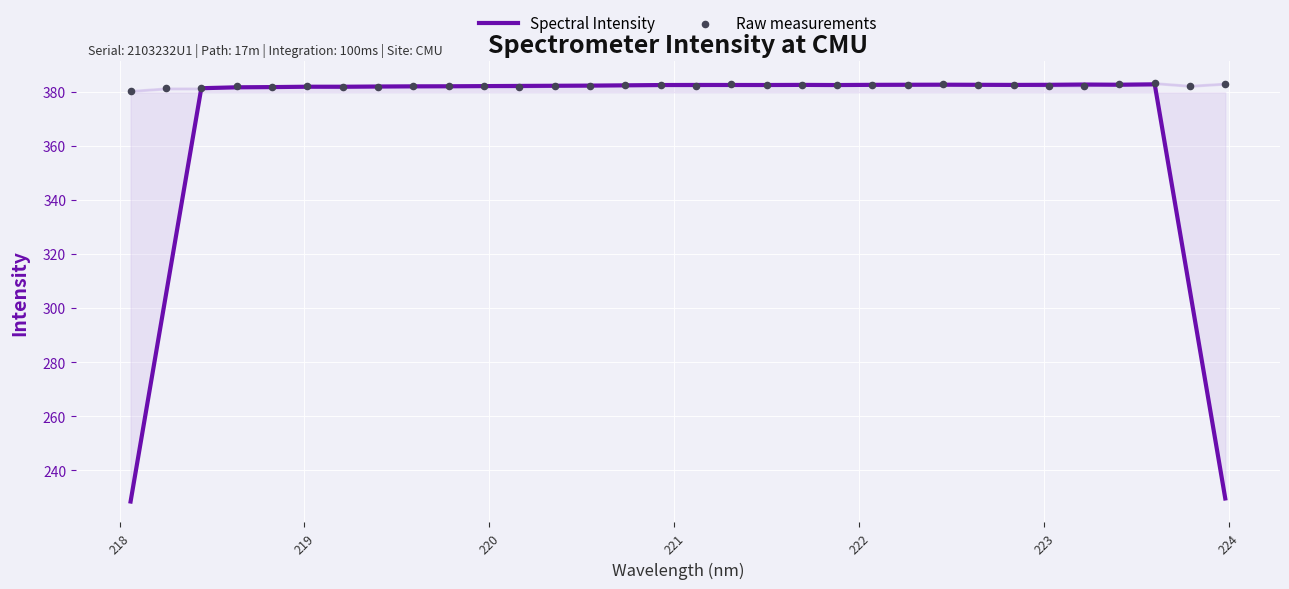

Which series has the largest total across all categories?

Raw measurements